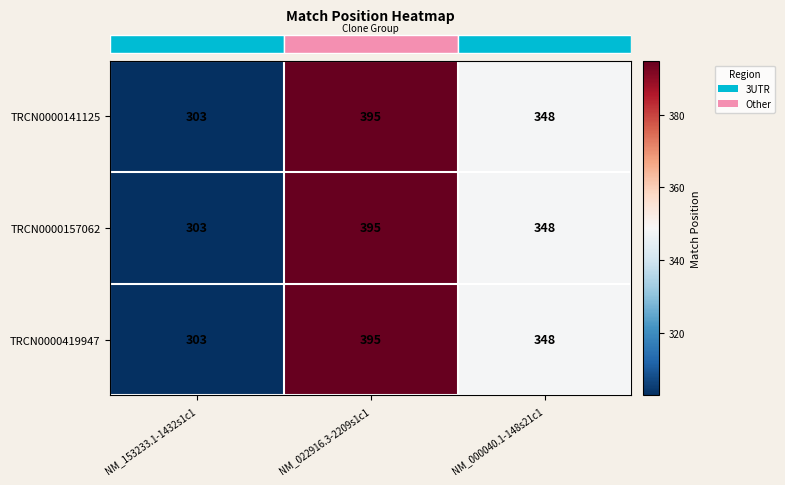

Reading left to right, extract all data points from this chart.

TRCN0000141125: NM_153233.1-1432s1c1=303	NM_022916.3-2209s1c1=395	NM_000040.1-148s21c1=348
TRCN0000157062: NM_153233.1-1432s1c1=303	NM_022916.3-2209s1c1=395	NM_000040.1-148s21c1=348
TRCN0000419947: NM_153233.1-1432s1c1=303	NM_022916.3-2209s1c1=395	NM_000040.1-148s21c1=348